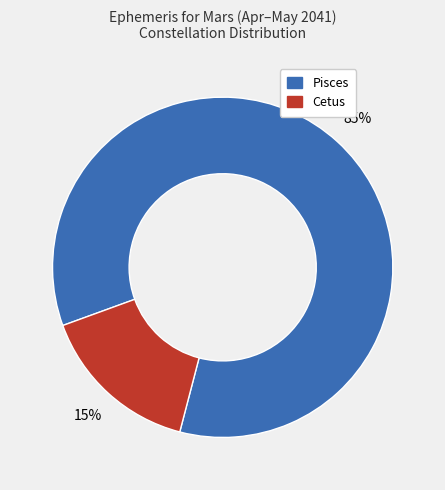

To the nearest percent, what is the combined percentage of Pisces and Cetus?

100%